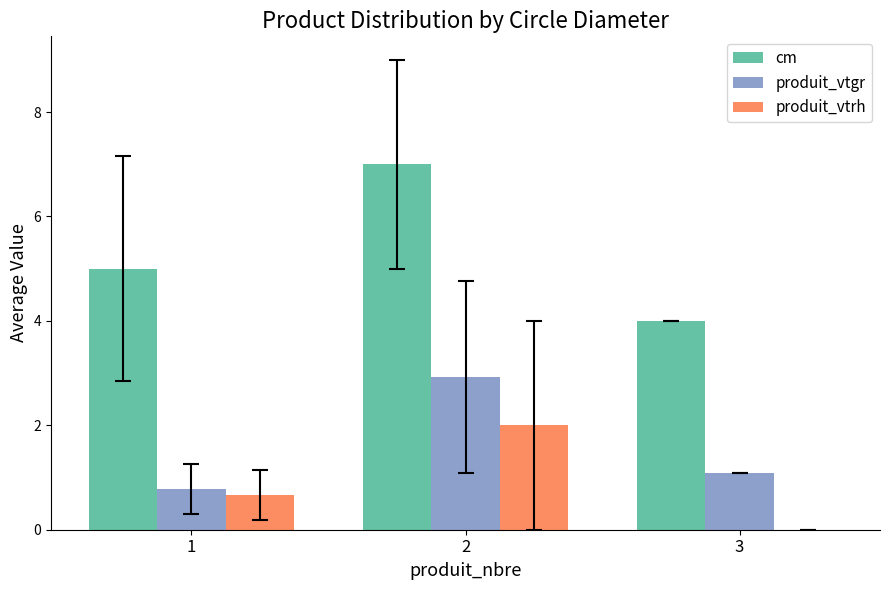

Reading left to right, transcribe all the data shown in this chart.

cm: 5.0	7.0	4.0
produit_vtgr: 0.8	2.9	1.1
produit_vtrh: 0.7	2.0	0.0